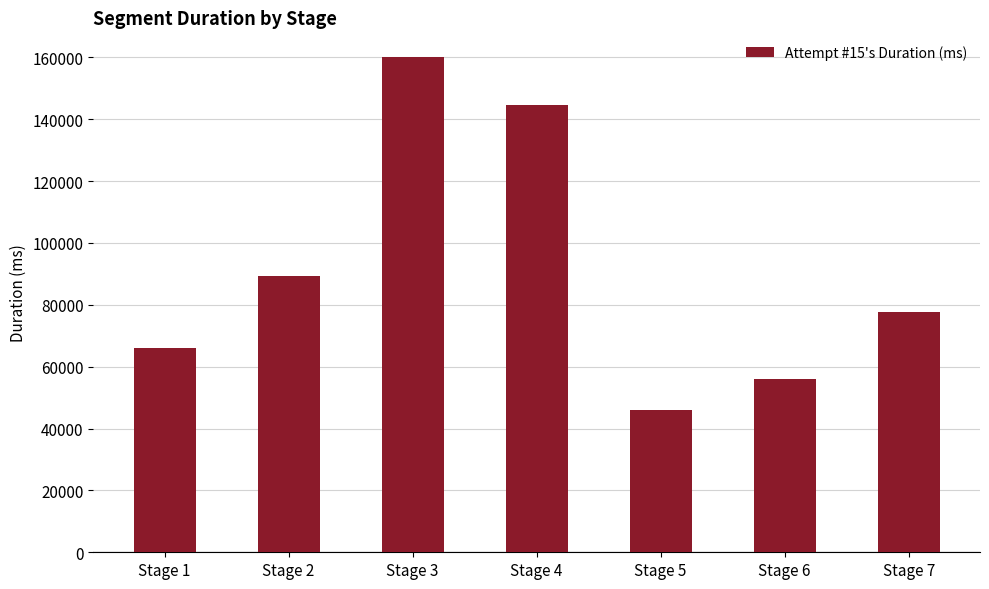

Is it true that the value at Stage 7 is 77663?

True